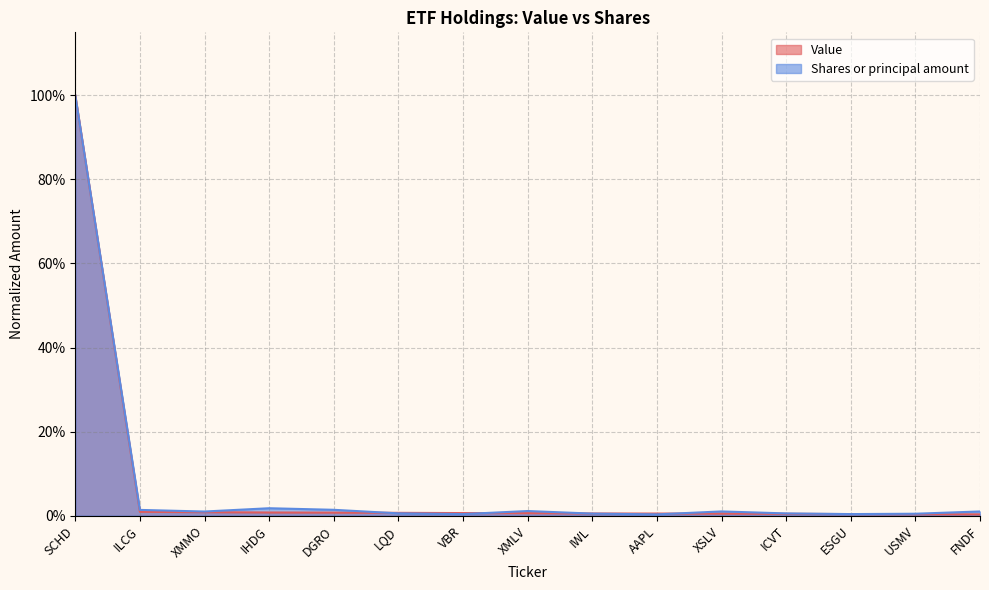

What is the label of the 7th point from the right?

IWL